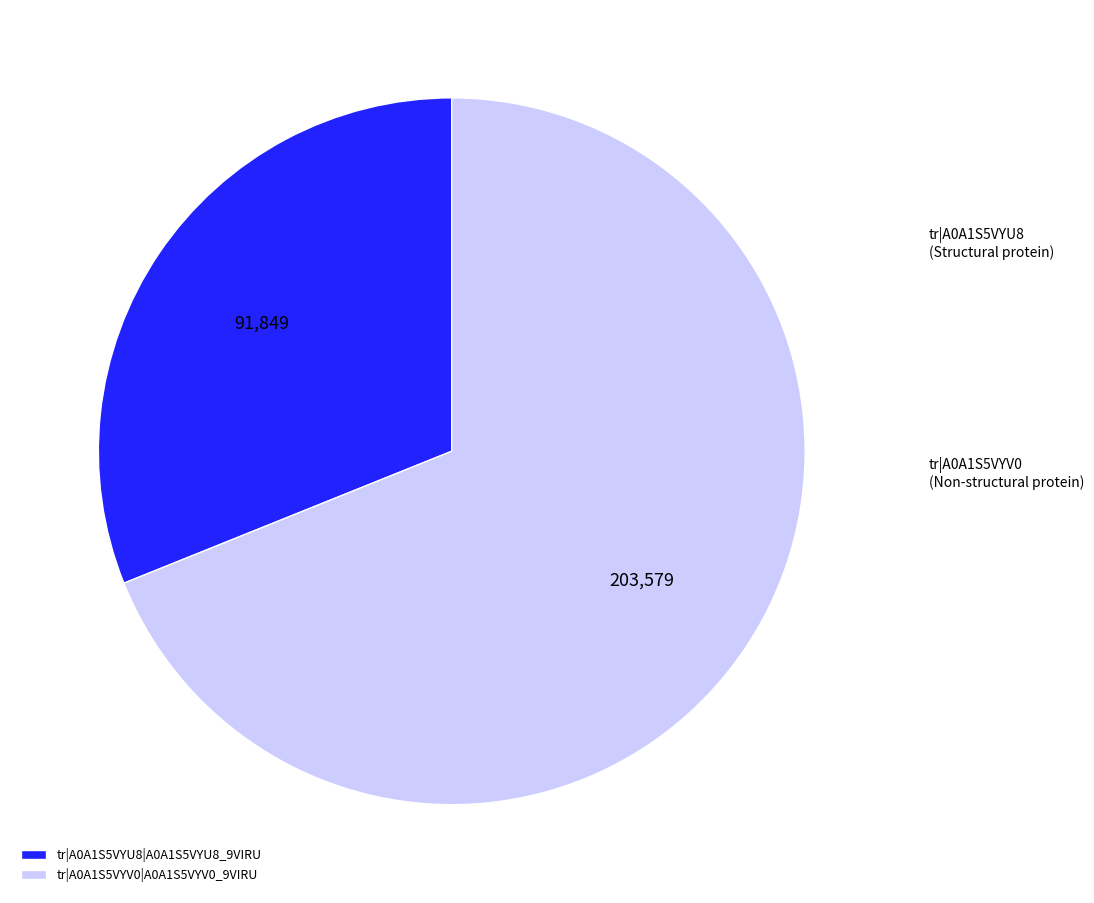

Does tr|A0A1S5VYU8|A0A1S5VYU8_9VIRU account for over 50% of the chart?

No